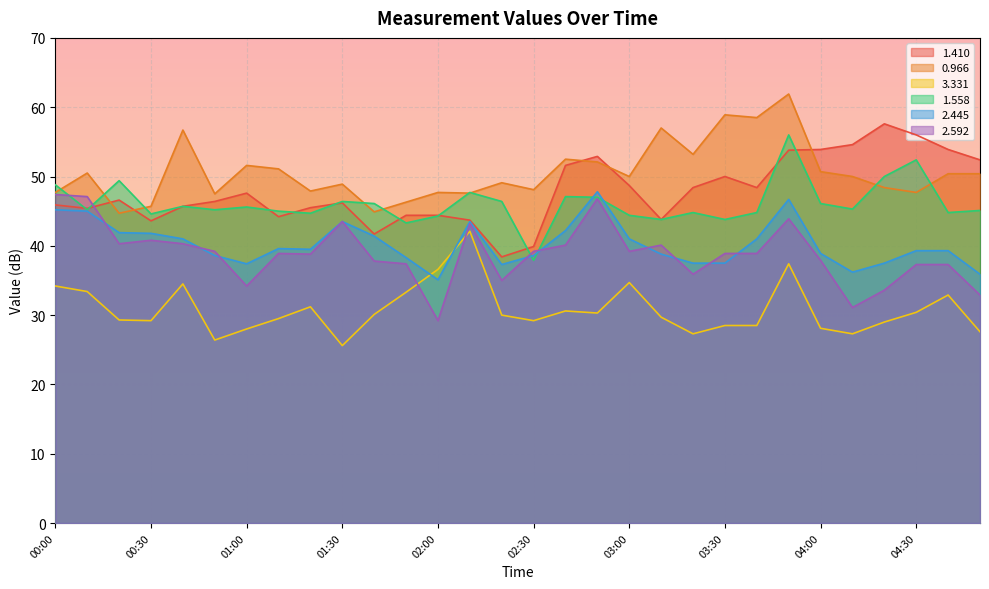

At which label does 2.592 reach its minimum?

02:00